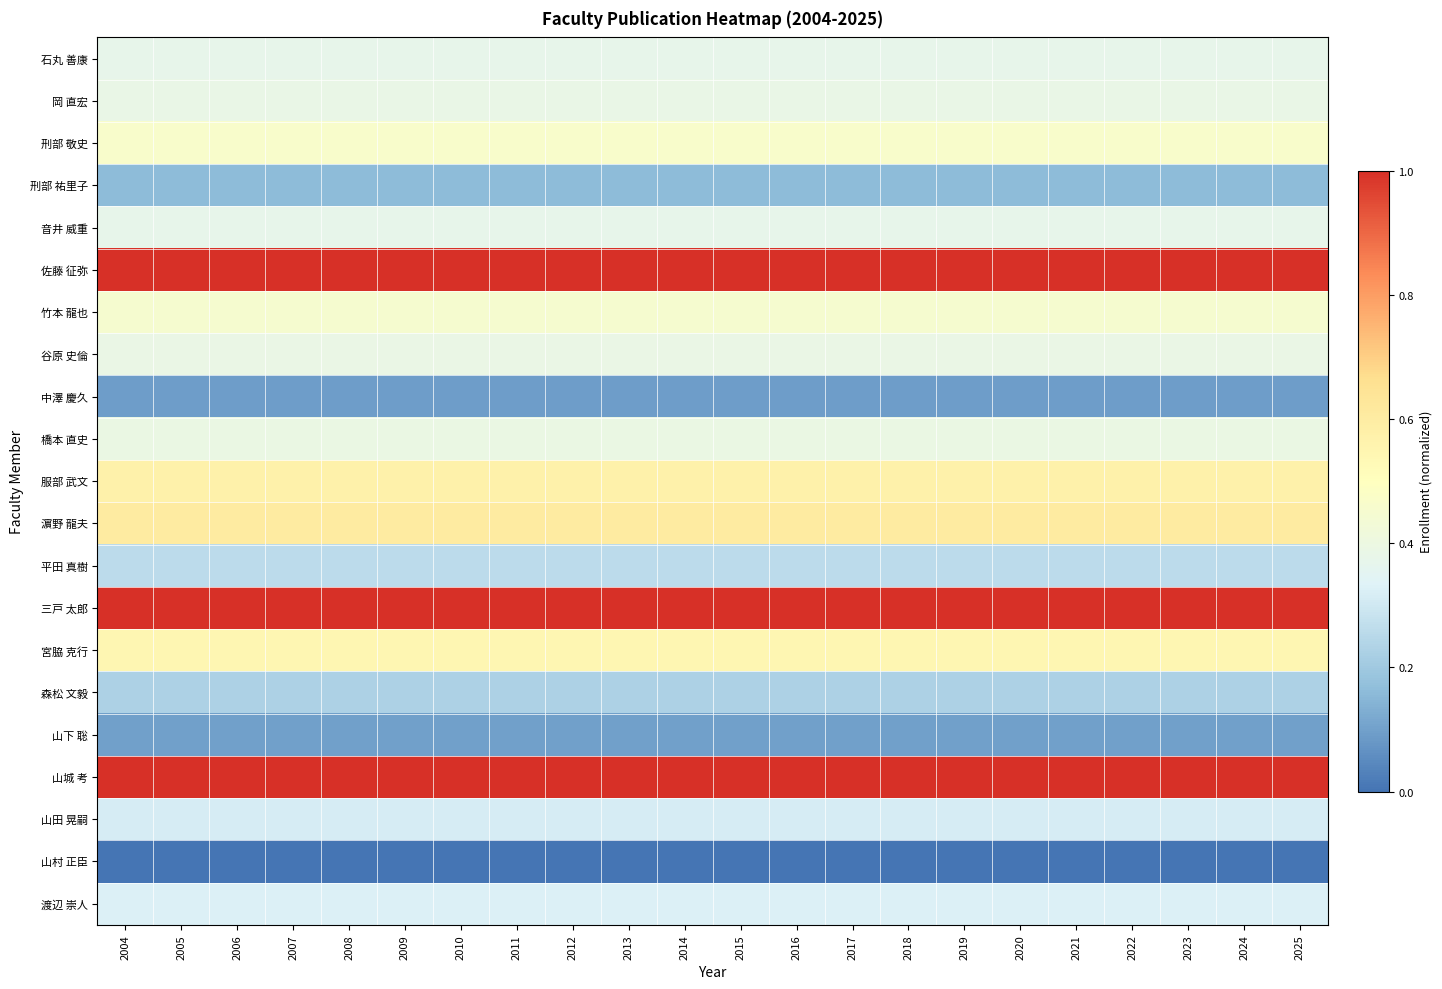

Reading left to right, list all the values displayed in this chart.

石丸 善康: 2004=0.4	2005=0.4	2006=0.4	2007=0.4	2008=0.4	2009=0.4	2010=0.4	2011=0.4	2012=0.4	2013=0.4	2014=0.4	2015=0.4	2016=0.4	2017=0.4	2018=0.4	2019=0.4	2020=0.4	2021=0.4	2022=0.4	2023=0.4	2024=0.4	2025=0.4
岡 直宏: 2004=0.4	2005=0.4	2006=0.4	2007=0.4	2008=0.4	2009=0.4	2010=0.4	2011=0.4	2012=0.4	2013=0.4	2014=0.4	2015=0.4	2016=0.4	2017=0.4	2018=0.4	2019=0.4	2020=0.4	2021=0.4	2022=0.4	2023=0.4	2024=0.4	2025=0.4
刑部 敬史: 2004=0.5	2005=0.5	2006=0.5	2007=0.5	2008=0.5	2009=0.5	2010=0.5	2011=0.5	2012=0.5	2013=0.5	2014=0.5	2015=0.5	2016=0.5	2017=0.5	2018=0.5	2019=0.5	2020=0.5	2021=0.5	2022=0.5	2023=0.5	2024=0.5	2025=0.5
刑部 祐里子: 2004=0.2	2005=0.2	2006=0.2	2007=0.2	2008=0.2	2009=0.2	2010=0.2	2011=0.2	2012=0.2	2013=0.2	2014=0.2	2015=0.2	2016=0.2	2017=0.2	2018=0.2	2019=0.2	2020=0.2	2021=0.2	2022=0.2	2023=0.2	2024=0.2	2025=0.2
音井 威重: 2004=0.4	2005=0.4	2006=0.4	2007=0.4	2008=0.4	2009=0.4	2010=0.4	2011=0.4	2012=0.4	2013=0.4	2014=0.4	2015=0.4	2016=0.4	2017=0.4	2018=0.4	2019=0.4	2020=0.4	2021=0.4	2022=0.4	2023=0.4	2024=0.4	2025=0.4
佐藤 征弥: 2004=1.0	2005=1.0	2006=1.0	2007=1.0	2008=1.0	2009=1.0	2010=1.0	2011=1.0	2012=1.0	2013=1.0	2014=1.0	2015=1.0	2016=1.0	2017=1.0	2018=1.0	2019=1.0	2020=1.0	2021=1.0	2022=1.0	2023=1.0	2024=1.0	2025=1.0
竹本 龍也: 2004=0.5	2005=0.5	2006=0.5	2007=0.5	2008=0.5	2009=0.5	2010=0.5	2011=0.5	2012=0.5	2013=0.5	2014=0.5	2015=0.5	2016=0.5	2017=0.5	2018=0.5	2019=0.5	2020=0.5	2021=0.5	2022=0.5	2023=0.5	2024=0.5	2025=0.5
谷原 史倫: 2004=0.4	2005=0.4	2006=0.4	2007=0.4	2008=0.4	2009=0.4	2010=0.4	2011=0.4	2012=0.4	2013=0.4	2014=0.4	2015=0.4	2016=0.4	2017=0.4	2018=0.4	2019=0.4	2020=0.4	2021=0.4	2022=0.4	2023=0.4	2024=0.4	2025=0.4
中澤 慶久: 2004=0.1	2005=0.1	2006=0.1	2007=0.1	2008=0.1	2009=0.1	2010=0.1	2011=0.1	2012=0.1	2013=0.1	2014=0.1	2015=0.1	2016=0.1	2017=0.1	2018=0.1	2019=0.1	2020=0.1	2021=0.1	2022=0.1	2023=0.1	2024=0.1	2025=0.1
橋本 直史: 2004=0.4	2005=0.4	2006=0.4	2007=0.4	2008=0.4	2009=0.4	2010=0.4	2011=0.4	2012=0.4	2013=0.4	2014=0.4	2015=0.4	2016=0.4	2017=0.4	2018=0.4	2019=0.4	2020=0.4	2021=0.4	2022=0.4	2023=0.4	2024=0.4	2025=0.4
服部 武文: 2004=0.6	2005=0.6	2006=0.6	2007=0.6	2008=0.6	2009=0.6	2010=0.6	2011=0.6	2012=0.6	2013=0.6	2014=0.6	2015=0.6	2016=0.6	2017=0.6	2018=0.6	2019=0.6	2020=0.6	2021=0.6	2022=0.6	2023=0.6	2024=0.6	2025=0.6
濵野 龍夫: 2004=0.6	2005=0.6	2006=0.6	2007=0.6	2008=0.6	2009=0.6	2010=0.6	2011=0.6	2012=0.6	2013=0.6	2014=0.6	2015=0.6	2016=0.6	2017=0.6	2018=0.6	2019=0.6	2020=0.6	2021=0.6	2022=0.6	2023=0.6	2024=0.6	2025=0.6
平田 真樹: 2004=0.3	2005=0.3	2006=0.3	2007=0.3	2008=0.3	2009=0.3	2010=0.3	2011=0.3	2012=0.3	2013=0.3	2014=0.3	2015=0.3	2016=0.3	2017=0.3	2018=0.3	2019=0.3	2020=0.3	2021=0.3	2022=0.3	2023=0.3	2024=0.3	2025=0.3
三戸 太郎: 2004=1.0	2005=1.0	2006=1.0	2007=1.0	2008=1.0	2009=1.0	2010=1.0	2011=1.0	2012=1.0	2013=1.0	2014=1.0	2015=1.0	2016=1.0	2017=1.0	2018=1.0	2019=1.0	2020=1.0	2021=1.0	2022=1.0	2023=1.0	2024=1.0	2025=1.0
宮脇 克行: 2004=0.5	2005=0.5	2006=0.5	2007=0.5	2008=0.5	2009=0.5	2010=0.5	2011=0.5	2012=0.5	2013=0.5	2014=0.5	2015=0.5	2016=0.5	2017=0.5	2018=0.5	2019=0.5	2020=0.5	2021=0.5	2022=0.5	2023=0.5	2024=0.5	2025=0.5
森松 文毅: 2004=0.2	2005=0.2	2006=0.2	2007=0.2	2008=0.2	2009=0.2	2010=0.2	2011=0.2	2012=0.2	2013=0.2	2014=0.2	2015=0.2	2016=0.2	2017=0.2	2018=0.2	2019=0.2	2020=0.2	2021=0.2	2022=0.2	2023=0.2	2024=0.2	2025=0.2
山下 聡: 2004=0.1	2005=0.1	2006=0.1	2007=0.1	2008=0.1	2009=0.1	2010=0.1	2011=0.1	2012=0.1	2013=0.1	2014=0.1	2015=0.1	2016=0.1	2017=0.1	2018=0.1	2019=0.1	2020=0.1	2021=0.1	2022=0.1	2023=0.1	2024=0.1	2025=0.1
山城 考: 2004=1.0	2005=1.0	2006=1.0	2007=1.0	2008=1.0	2009=1.0	2010=1.0	2011=1.0	2012=1.0	2013=1.0	2014=1.0	2015=1.0	2016=1.0	2017=1.0	2018=1.0	2019=1.0	2020=1.0	2021=1.0	2022=1.0	2023=1.0	2024=1.0	2025=1.0
山田 晃嗣: 2004=0.3	2005=0.3	2006=0.3	2007=0.3	2008=0.3	2009=0.3	2010=0.3	2011=0.3	2012=0.3	2013=0.3	2014=0.3	2015=0.3	2016=0.3	2017=0.3	2018=0.3	2019=0.3	2020=0.3	2021=0.3	2022=0.3	2023=0.3	2024=0.3	2025=0.3
山村 正臣: 2004=0.0	2005=0.0	2006=0.0	2007=0.0	2008=0.0	2009=0.0	2010=0.0	2011=0.0	2012=0.0	2013=0.0	2014=0.0	2015=0.0	2016=0.0	2017=0.0	2018=0.0	2019=0.0	2020=0.0	2021=0.0	2022=0.0	2023=0.0	2024=0.0	2025=0.0
渡辺 崇人: 2004=0.3	2005=0.3	2006=0.3	2007=0.3	2008=0.3	2009=0.3	2010=0.3	2011=0.3	2012=0.3	2013=0.3	2014=0.3	2015=0.3	2016=0.3	2017=0.3	2018=0.3	2019=0.3	2020=0.3	2021=0.3	2022=0.3	2023=0.3	2024=0.3	2025=0.3